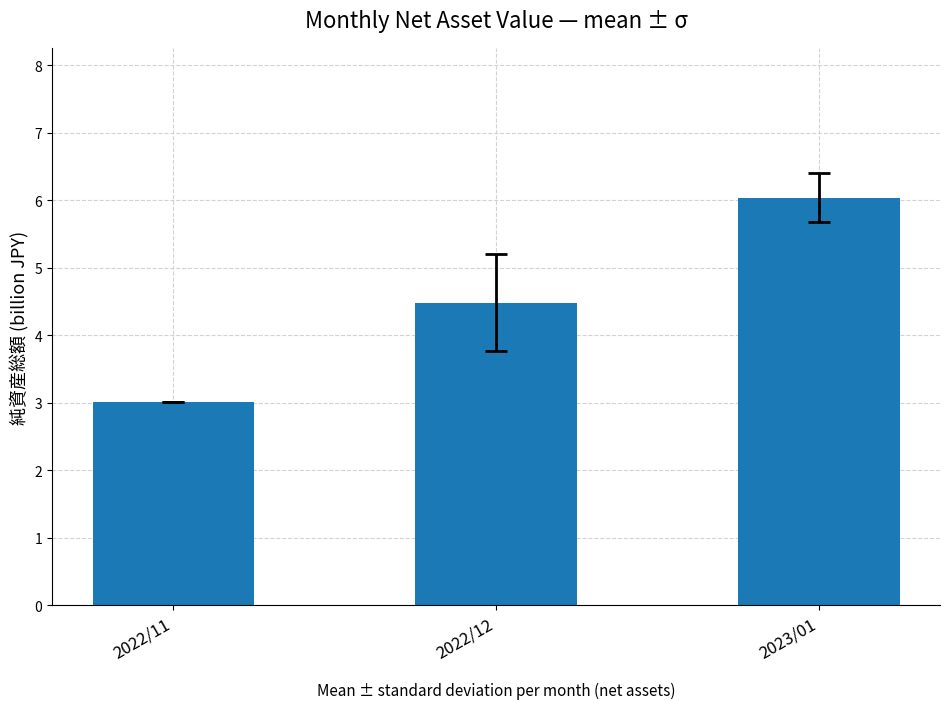

What is the smallest value displayed?

3.0